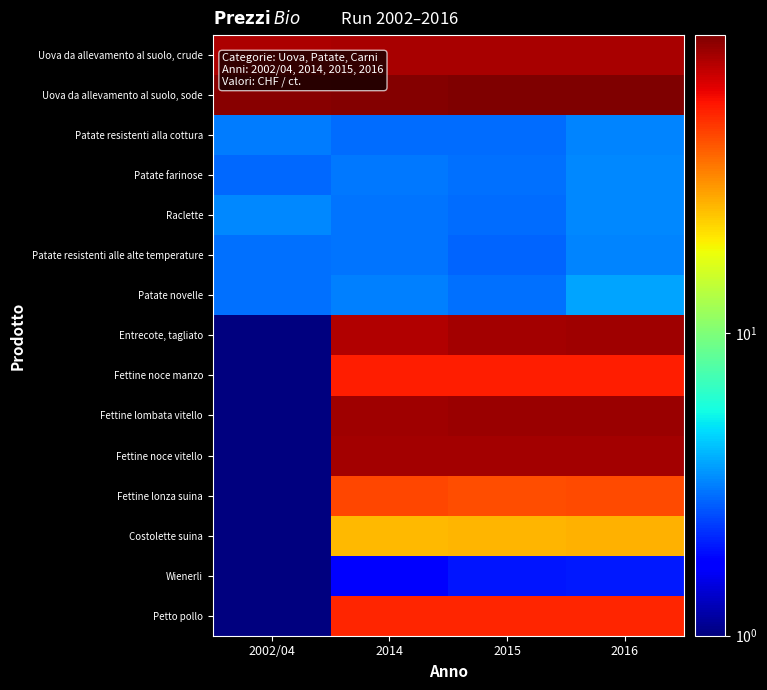

Reading left to right, what are all the values shown in this chart?

Uova da allevamento al suolo, crude: 2002/04=80.5	2014=82.1	2015=81.1	2016=81.5
Uova da allevamento al suolo, sode: 2002/04=92.7	2014=93.7	2015=95.9	2016=96.7
Patate resistenti alla cottura: 2002/04=3.1	2014=2.9	2015=2.9	2016=3.2
Patate farinose: 2002/04=2.9	2014=3.0	2015=2.9	2016=3.3
Raclette: 2002/04=3.3	2014=3.0	2015=2.9	2016=3.3
Patate resistenti alle alte temperature: 2002/04=2.9	2014=3.0	2015=2.8	2016=3.2
Patate novelle: 2002/04=2.9	2014=3.2	2015=3.0	2016=3.7
Entrecote, tagliato: 2002/04=0.0	2014=78.7	2015=82.4	2016=85.2
Fettine noce manzo: 2002/04=0.0	2014=54.7	2015=54.9	2016=55.3
Fettine lombata vitello: 2002/04=0.0	2014=84.2	2015=86.3	2016=86.2
Fettine noce vitello: 2002/04=0.0	2014=83.4	2015=83.6	2016=83.5
Fettine lonza suina: 2002/04=0.0	2014=45.5	2015=43.9	2016=44.7
Costolette suina: 2002/04=0.0	2014=26.1	2015=26.6	2016=26.9
Wienerli: 2002/04=0.0	2014=1.8	2015=1.9	2016=2.0
Petto pollo: 2002/04=0.0	2014=53.0	2015=53.5	2016=53.5